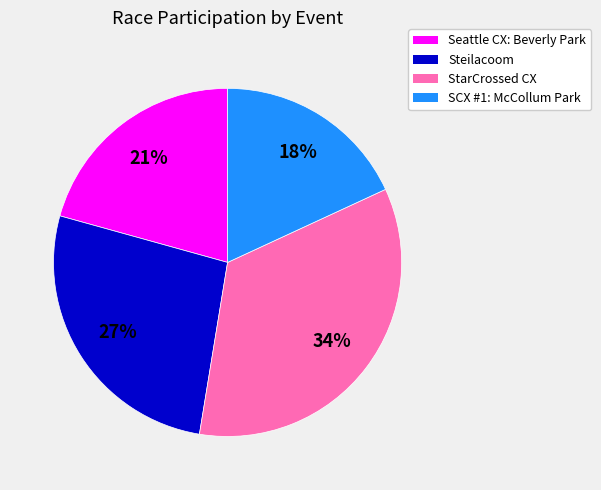

Between SCX #1: McCollum Park and StarCrossed CX, which is larger?

StarCrossed CX